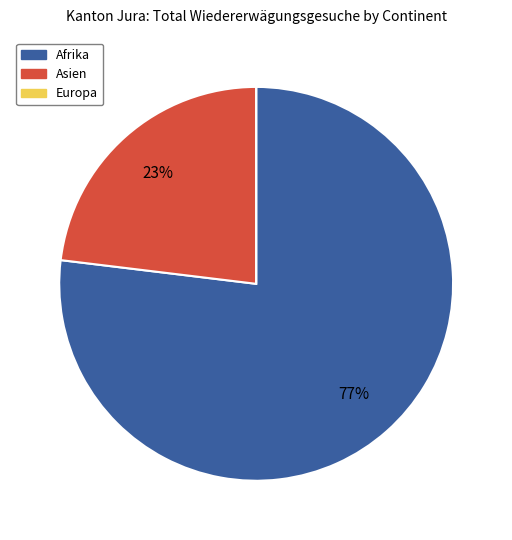

Approximately how many times larger is the value at Asien compared to Afrika?

0.3